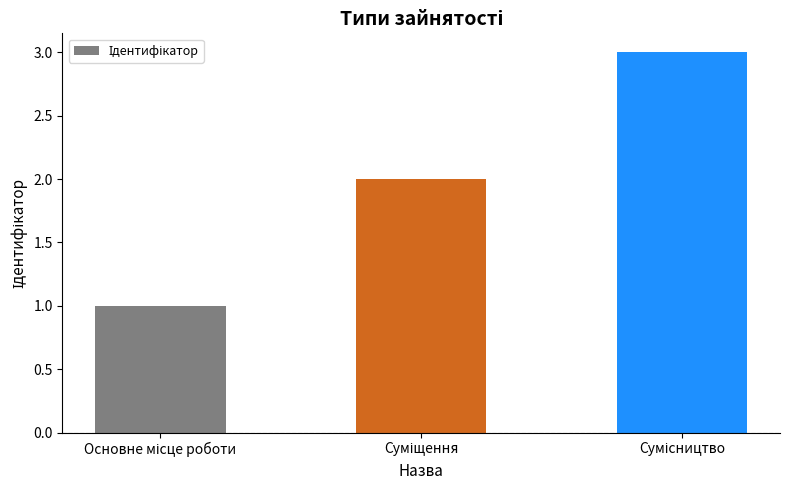

What is the maximum value shown in the chart?

3